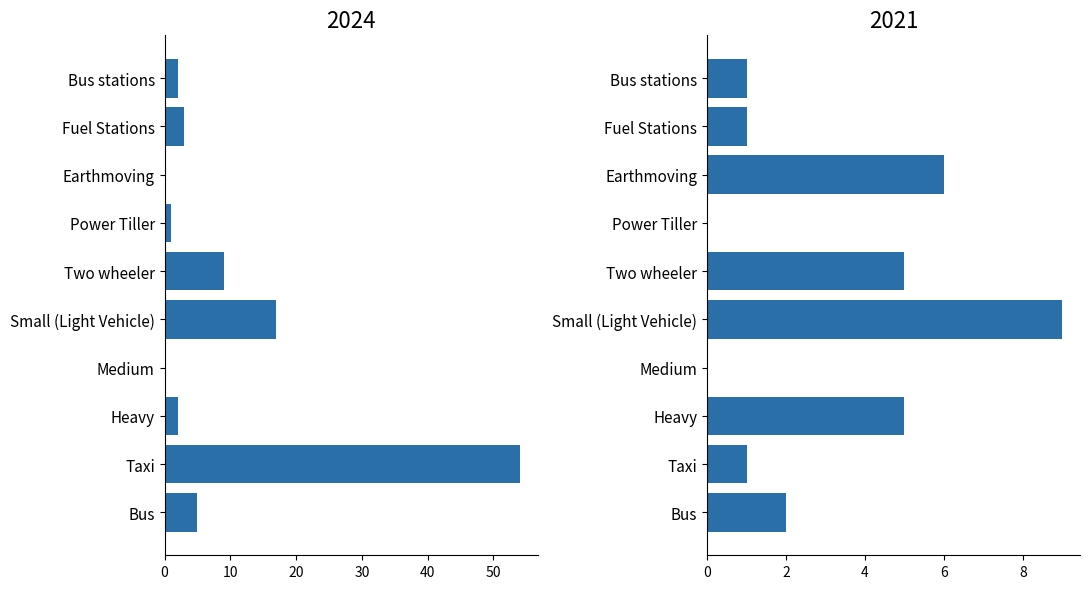

What is the approximate value of 2021 at Fuel Stations?

1